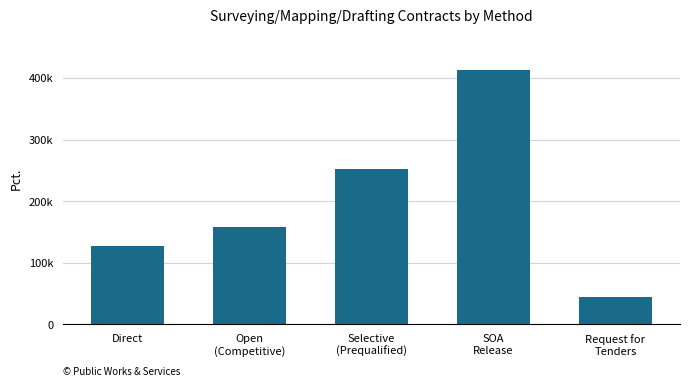

List the labels in order of value, largest first.

SOA
Release, Selective
(Prequalified), Open
(Competitive), Direct, Request for
Tenders